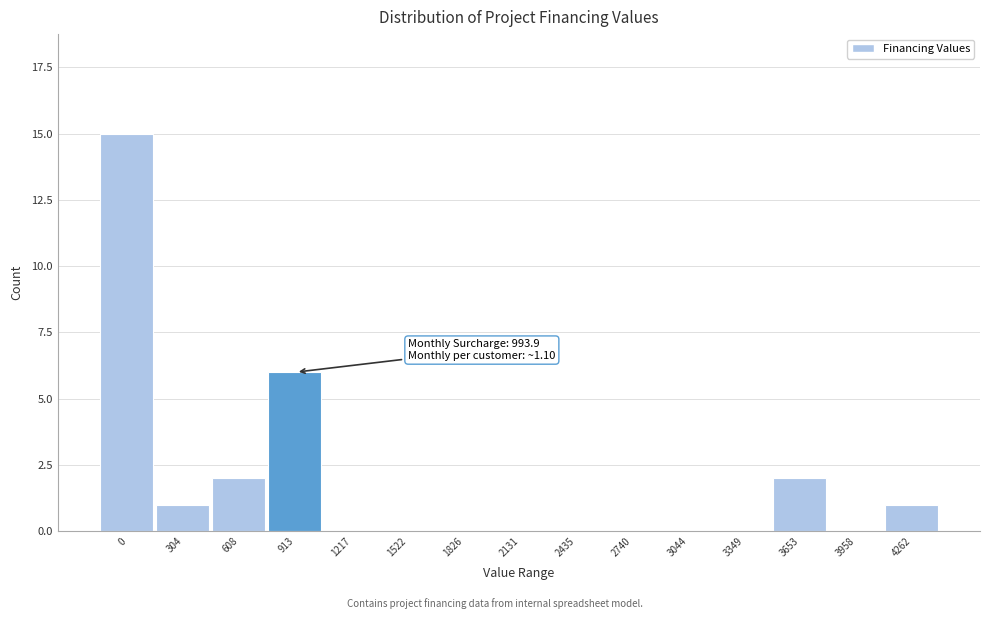

Reading left to right, transcribe all the data shown in this chart.

0=15	304=1	608=2	913=6	1217=0	1522=0	1826=0	2131=0	2435=0	2740=0	3044=0	3349=0	3653=2	3958=0	4262=1